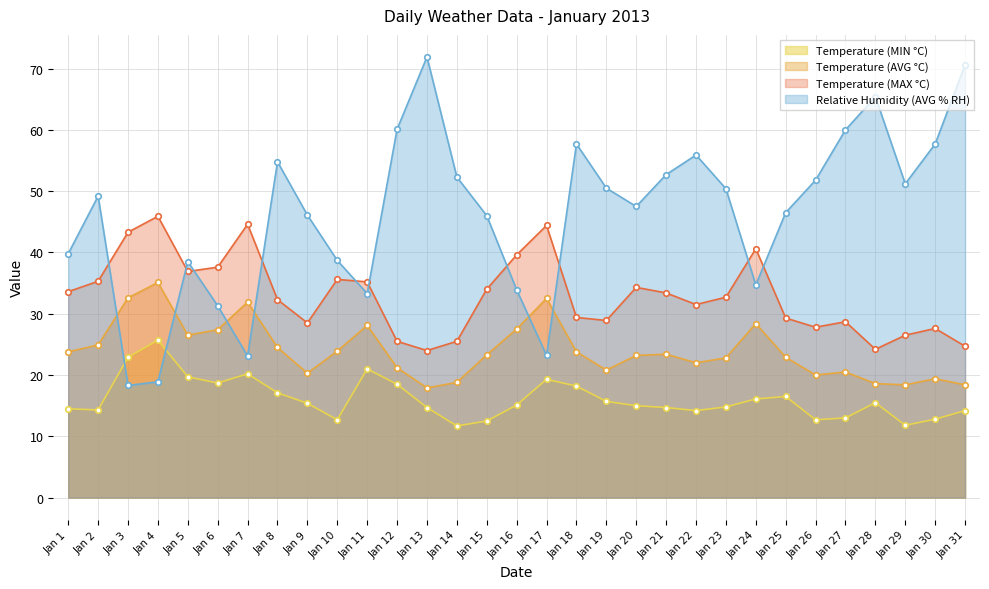

Where is the first local maximum for Temperature (AVG °C)?

Jan 4